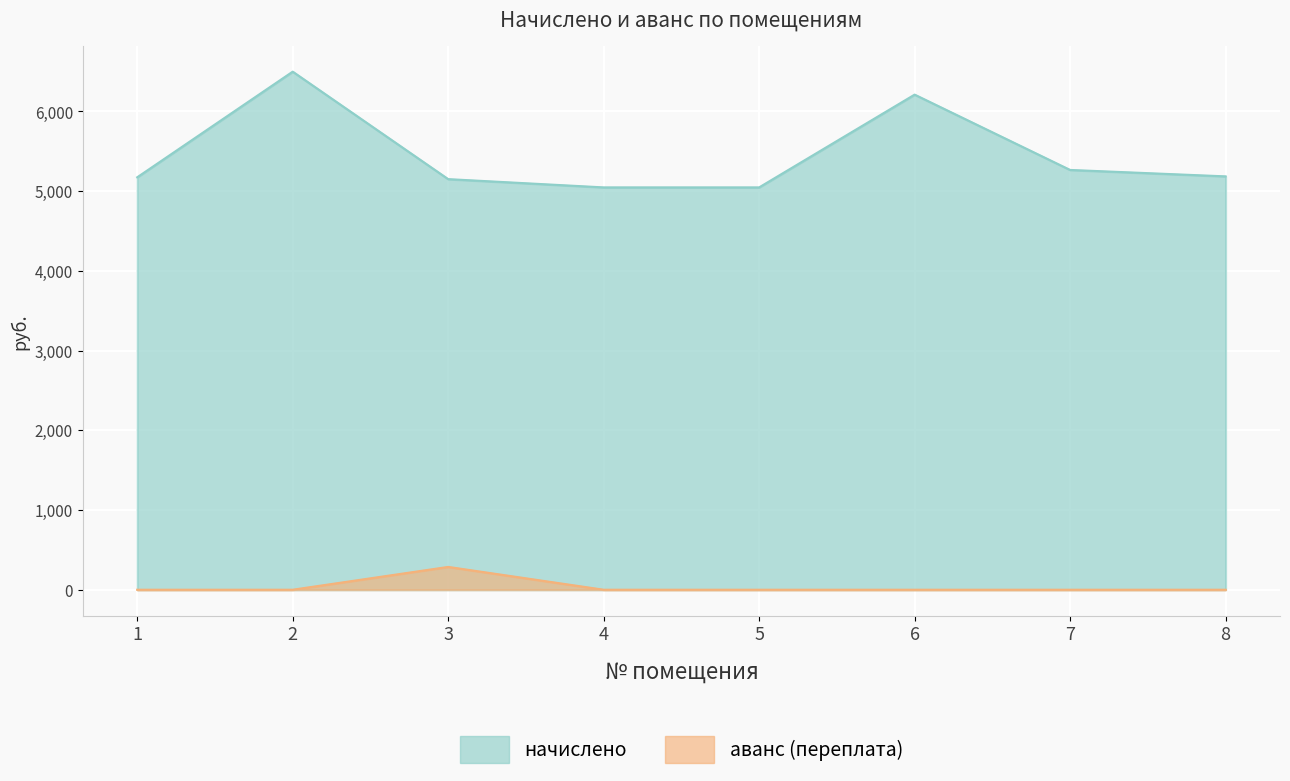

Which series has the widest spread of values?

начислено